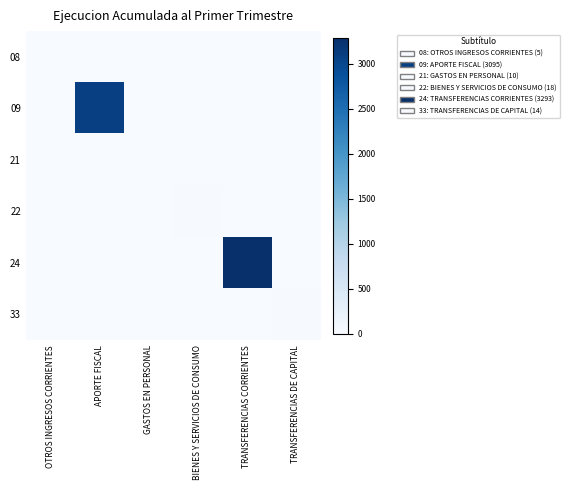

Between GASTOS EN PERSONAL and TRANSFERENCIAS CORRIENTES, which is larger?

GASTOS EN PERSONAL